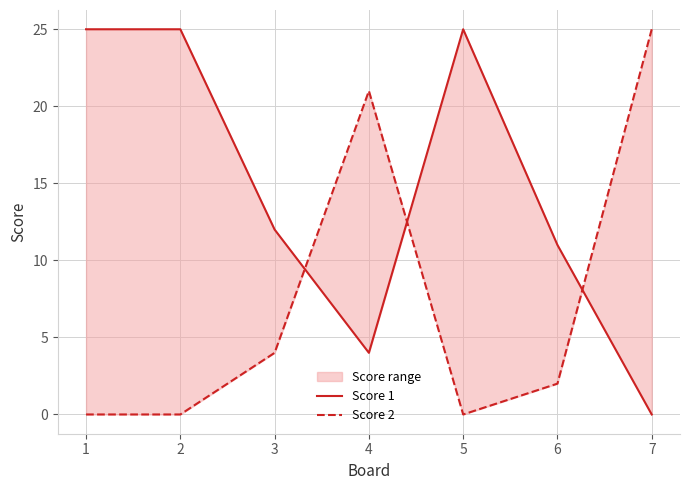

Is this an area chart (filled region under the line)?

No